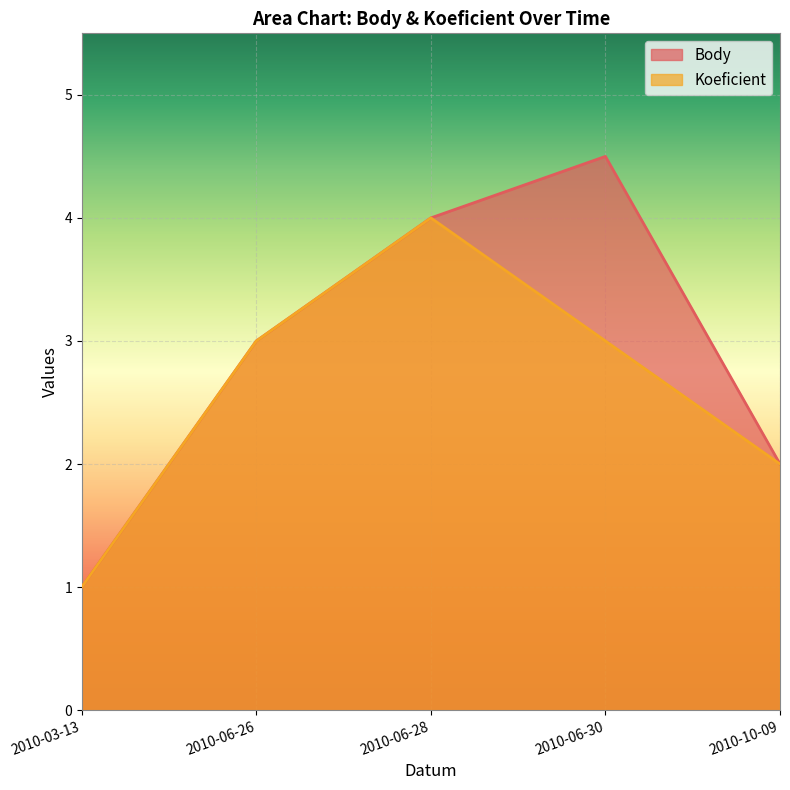

What is the sum of all Koeficient values?

13.0